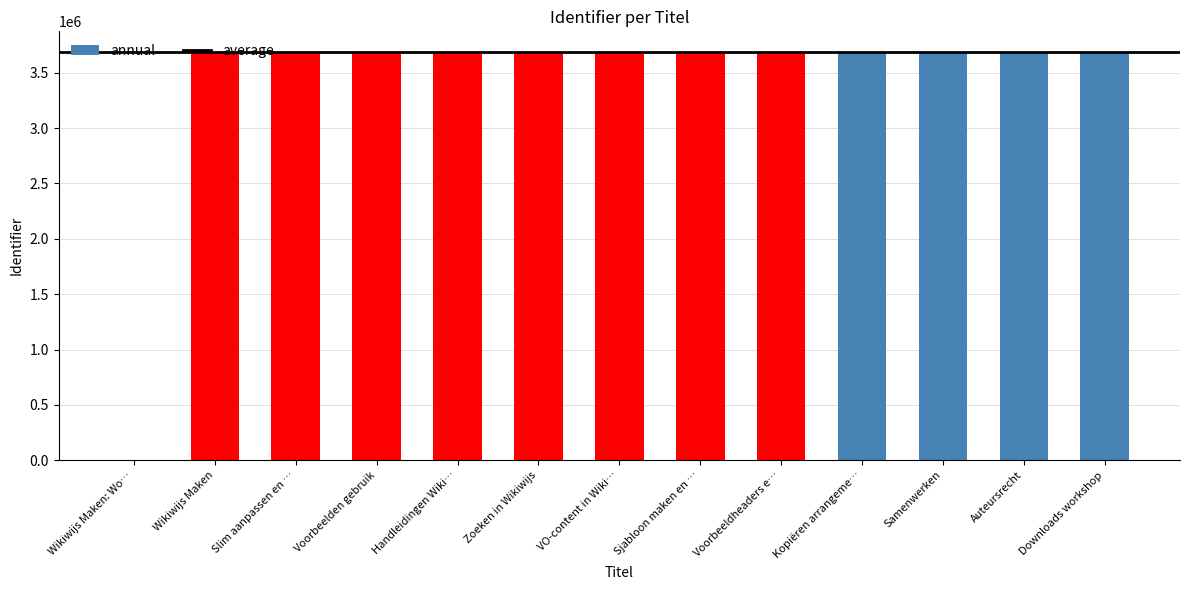

Where is the data nearest to the value 1844790?

Wikiwijs Maken